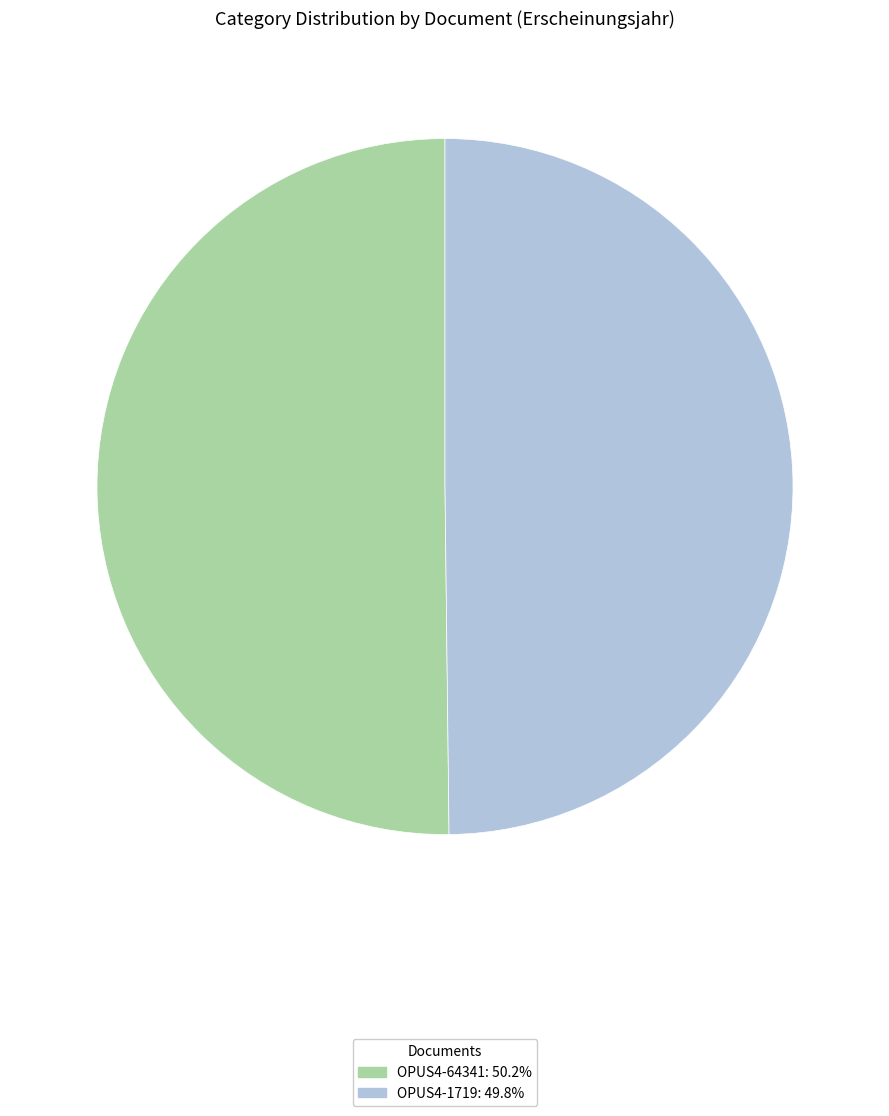

How many segments does this pie chart have?

2